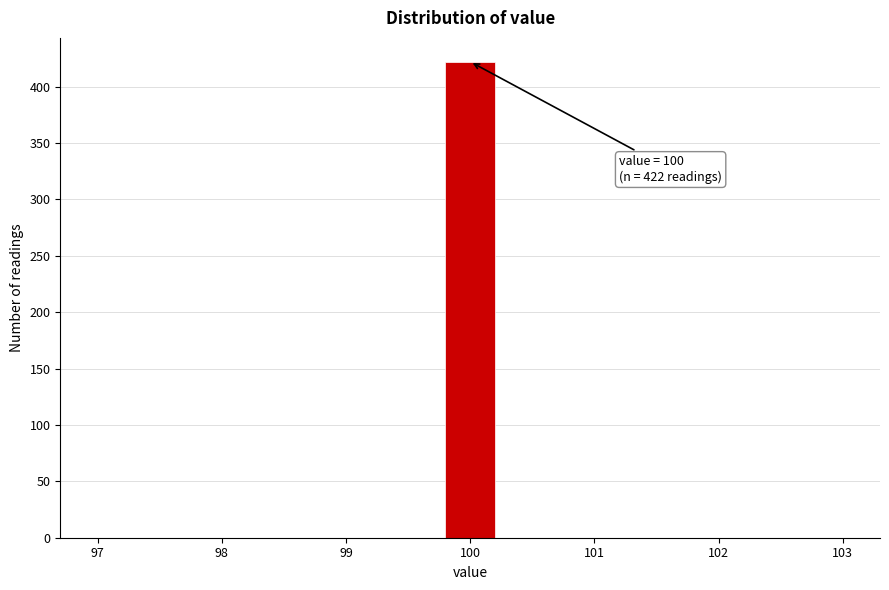

Which range on the x-axis has the tallest bar?

99.8 to 100.2